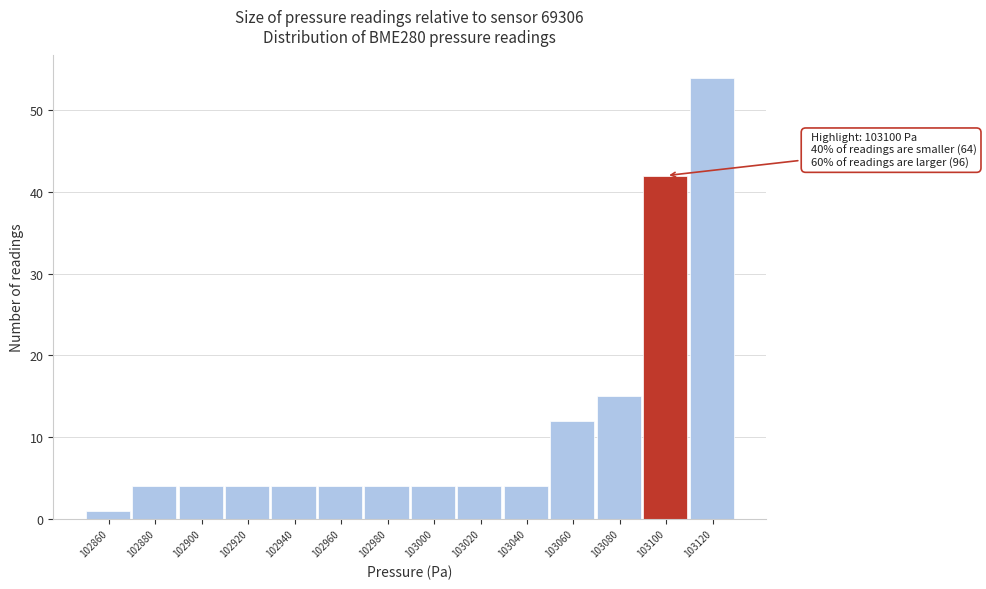

Reading right to left, what are all the values shown in this chart?

54	42	15	12	4	4	4	4	4	4	4	4	4	1